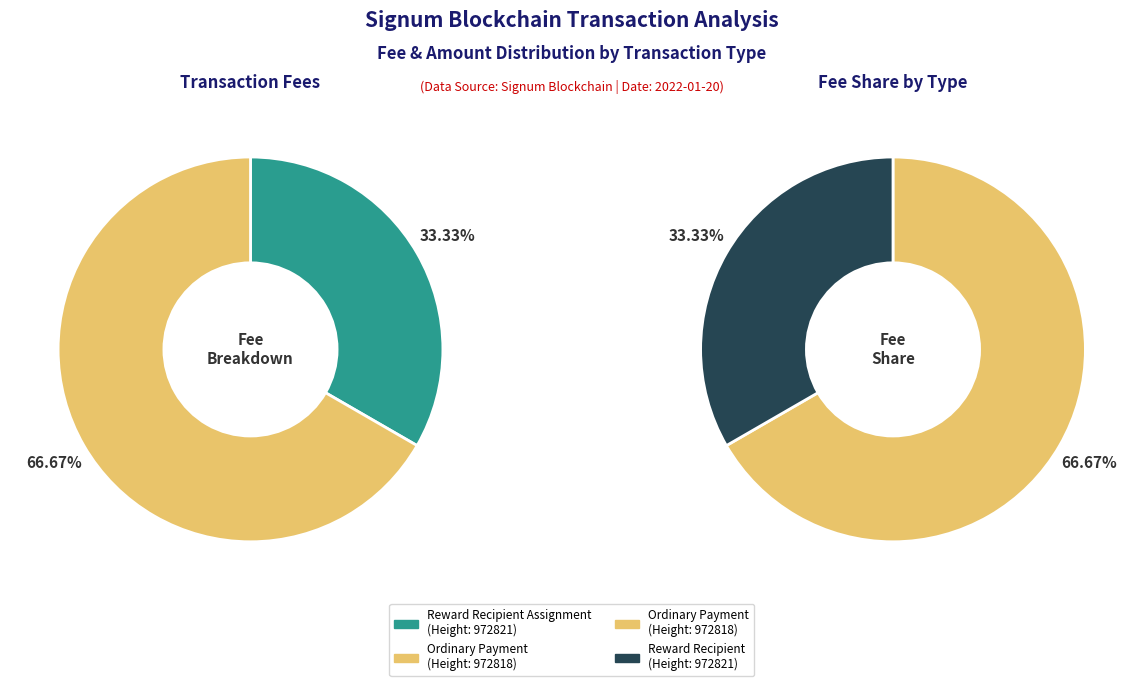

How much of the chart is everything except Reward Recipient Assignment
(Height: 972821)?

66.7%